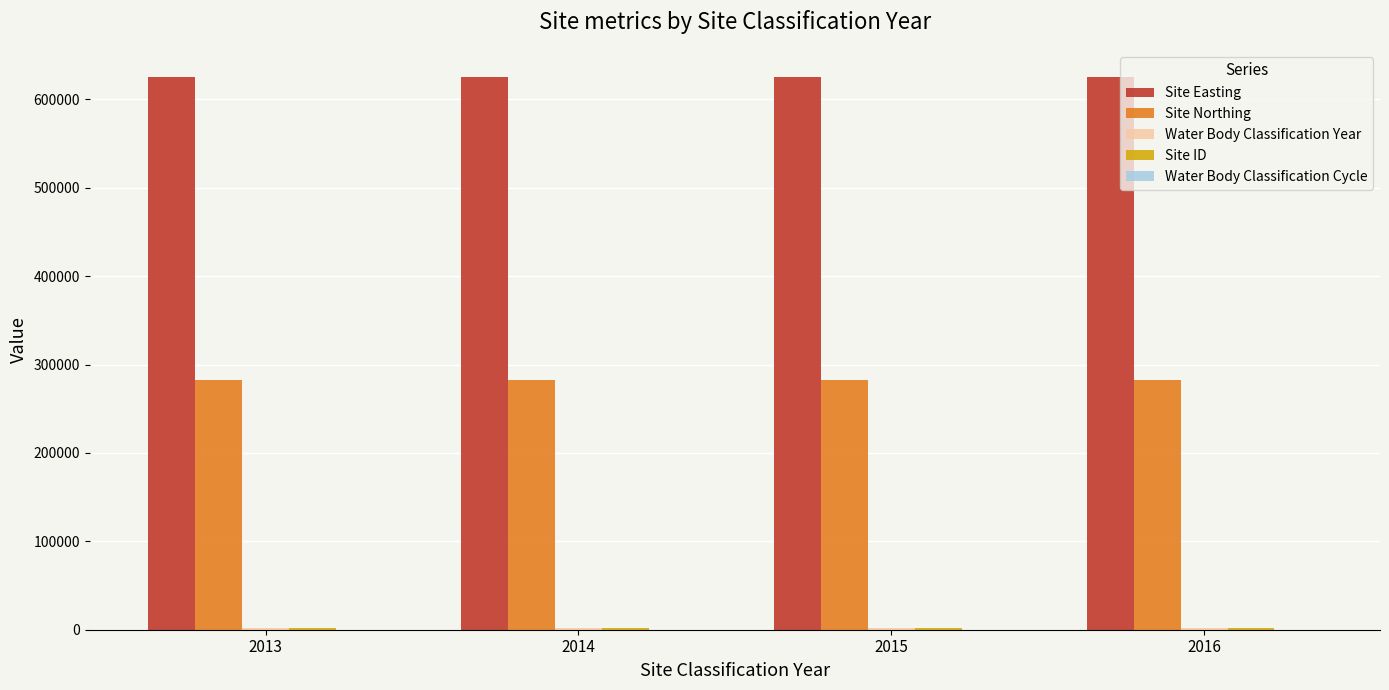

What is the maximum value for Site Northing?

282100